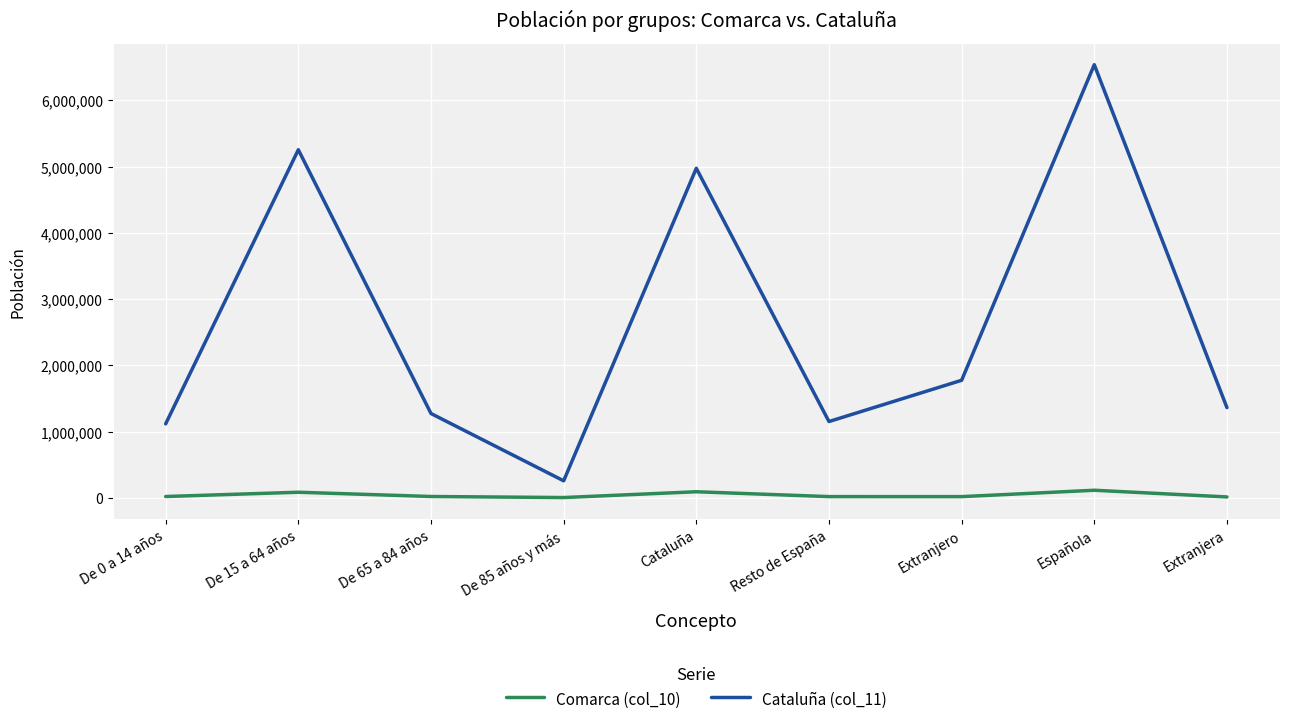

Which series has the largest range (max minus min)?

Cataluña (col_11)